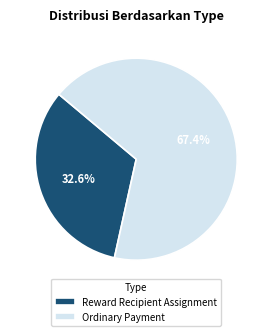

Is it true that Ordinary Payment is 67% of the pie?

True